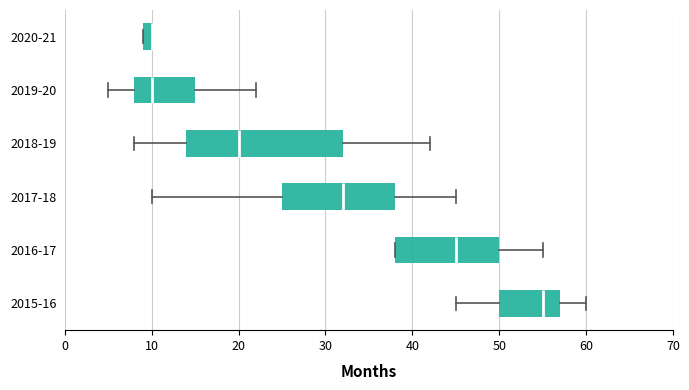

Comparing the boxes themselves (not the whiskers), which one is the widest?

2018-19